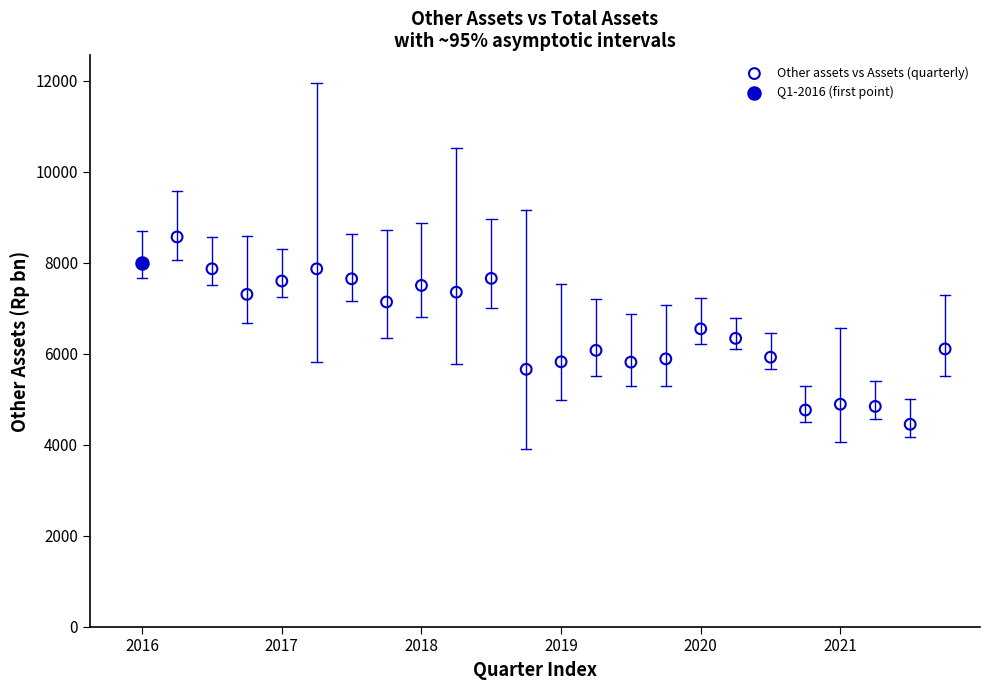

What are all the series names shown in the legend?

Other assets vs Assets (quarterly), Q1-2016 (first point)